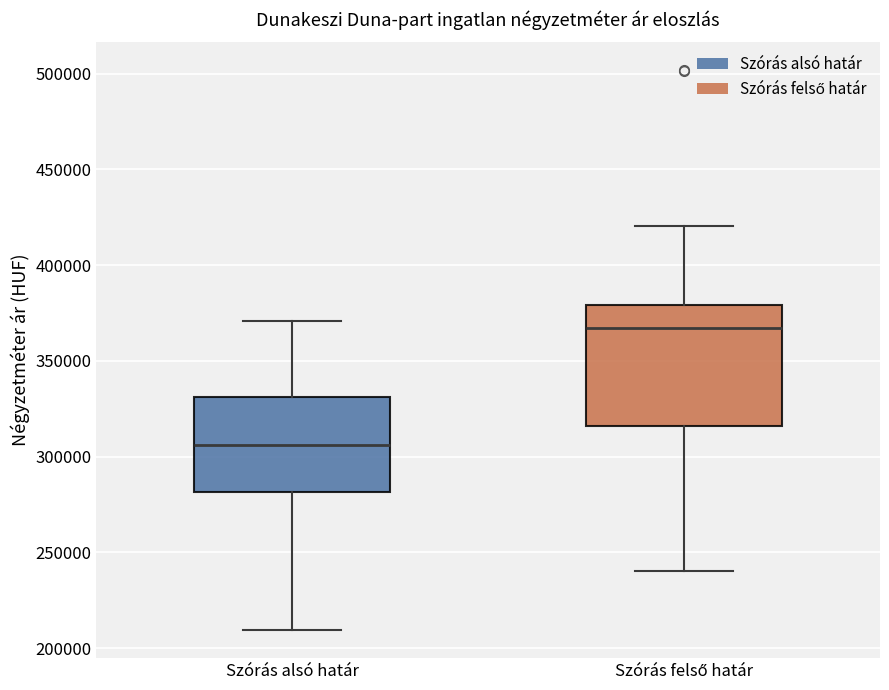

Reading left to right, transcribe this box plot: for each box, give where its median line is, the range the box spans, and where its two whiskers end, as read against the y-axis. The values are not printed on the chart, so give them approximately, as read against the axis.

Szórás alsó határ: median 305000, box 280000 to 330000, whiskers 210000 to 370000
Szórás felső határ: median 365000, box 315000 to 380000, whiskers 240000 to 420000